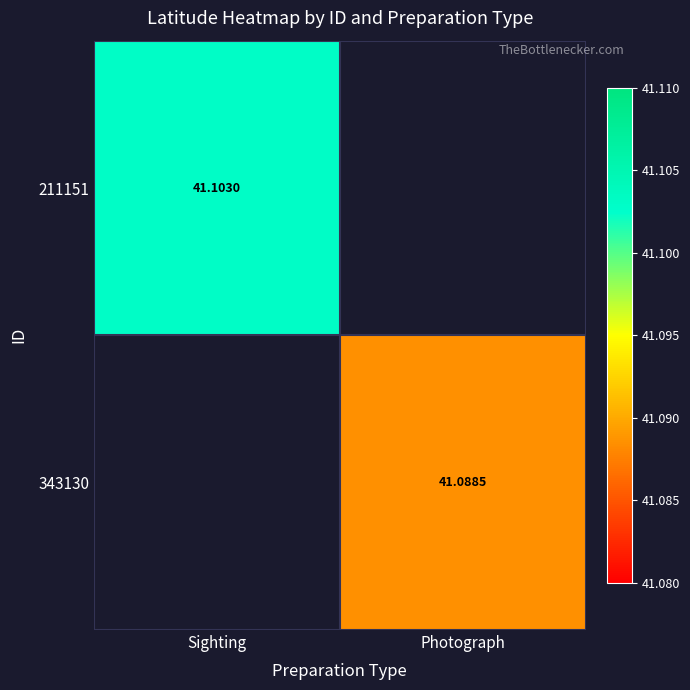

How many series are shown in this chart?

2